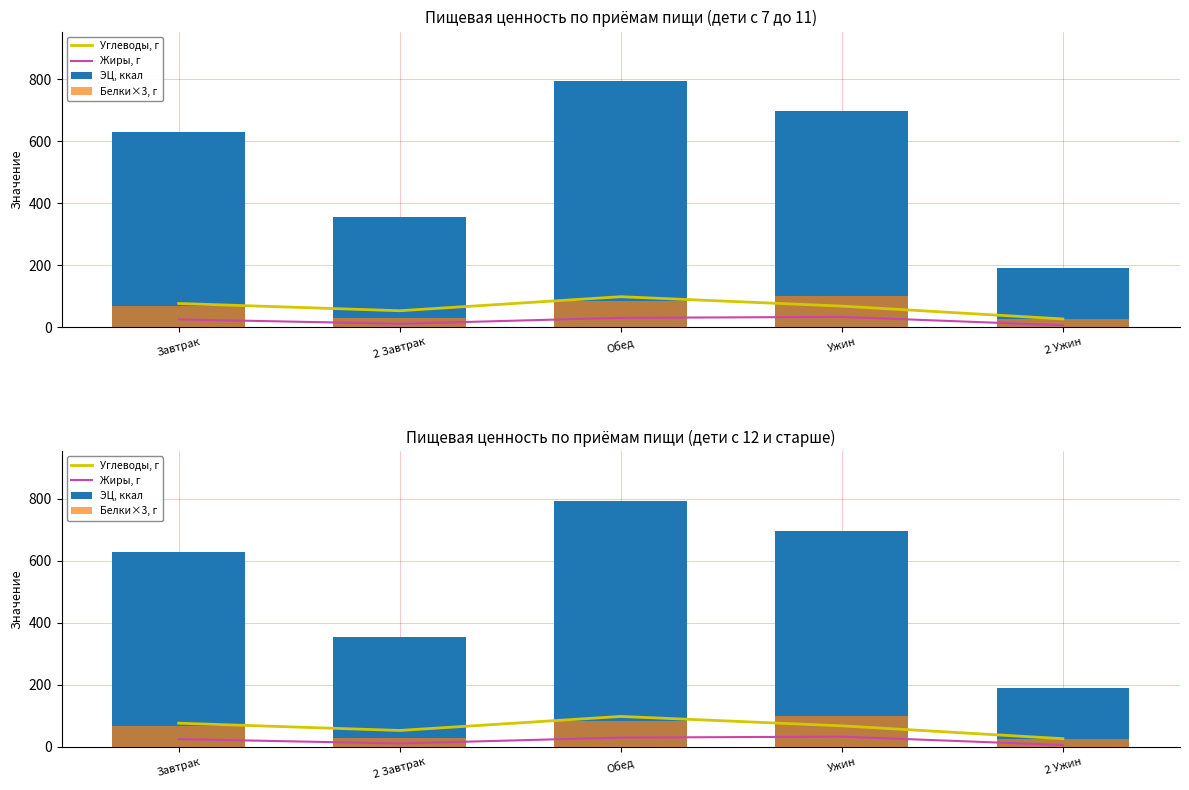

Count the number of categories in the chart.

5